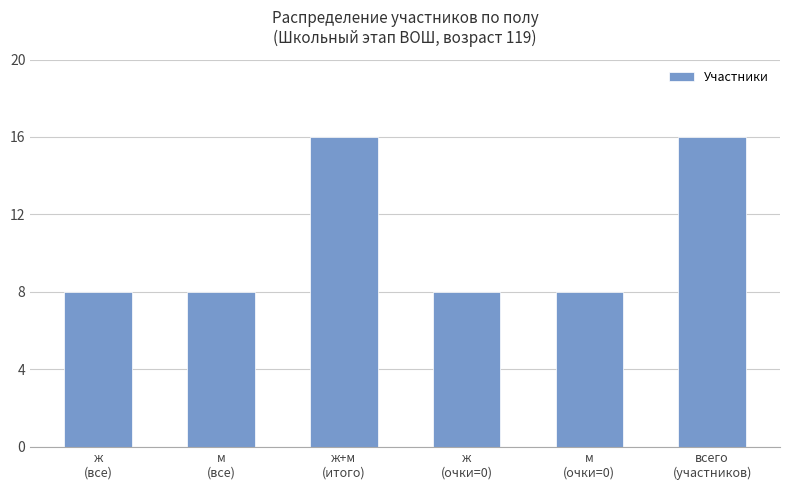

Reading right to left, extract all data points from this chart.

16	8	8	16	8	8